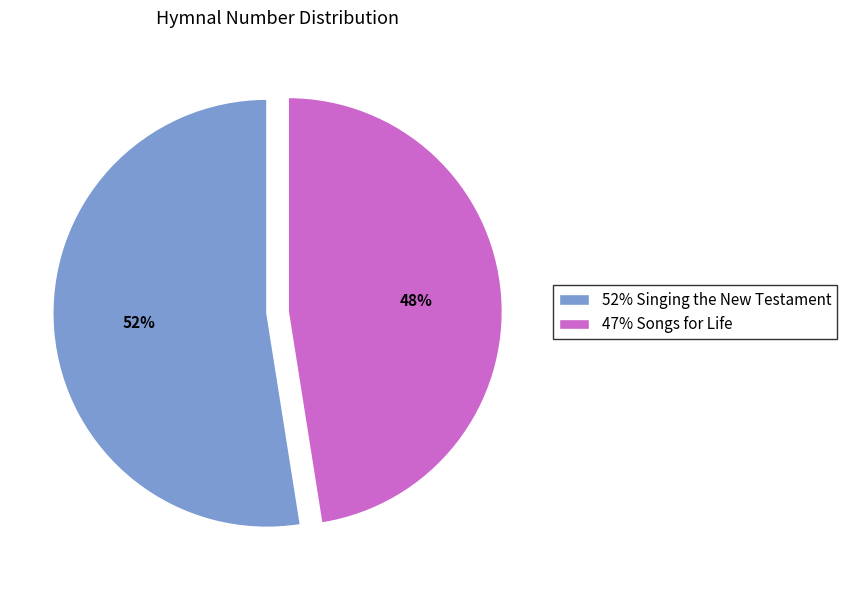

Between 52% Singing the New Testament and 47% Songs for Life, which is larger?

52% Singing the New Testament